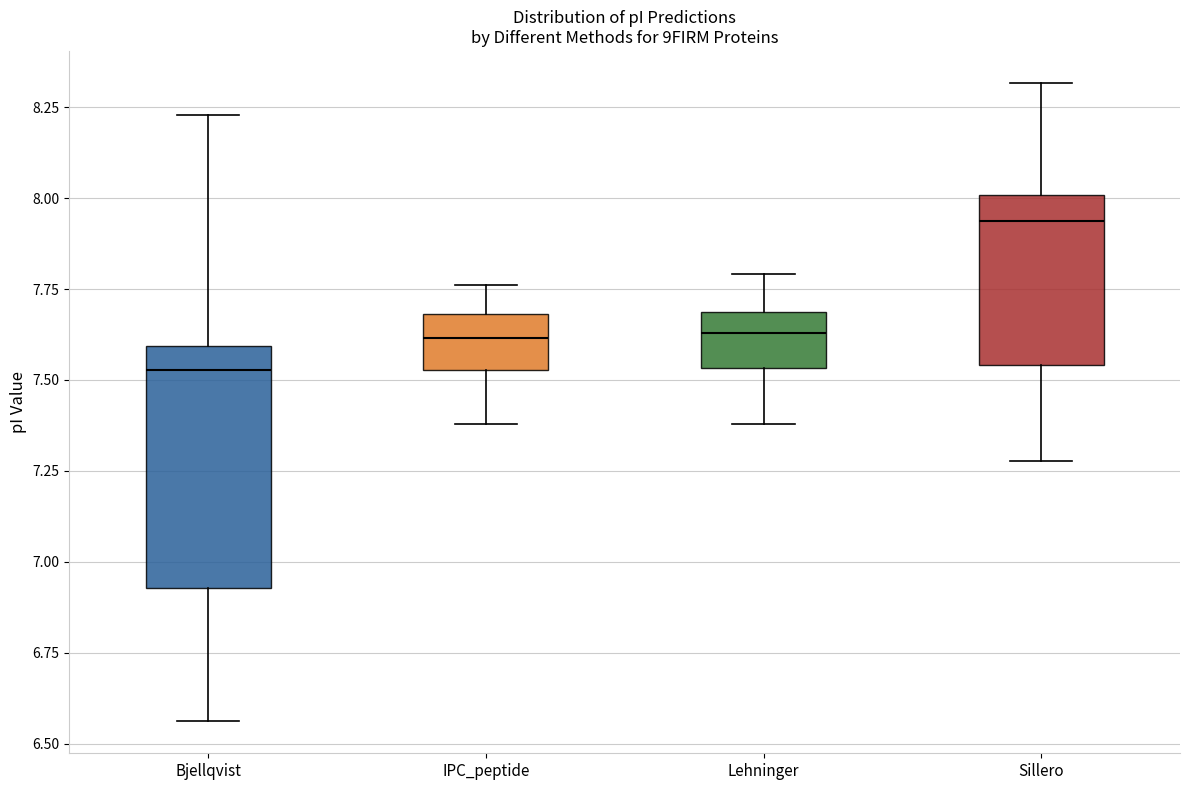

Reading left to right, transcribe this box plot: for each box, give where its median line is, the range the box spans, and where its two whiskers end, as read against the y-axis. The values are not printed on the chart, so give them approximately, as read against the axis.

Bjellqvist: median 7.55, box 6.95 to 7.60, whiskers 6.55 to 8.25
IPC_peptide: median 7.60, box 7.55 to 7.70, whiskers 7.40 to 7.75
Lehninger: median 7.65, box 7.55 to 7.70, whiskers 7.40 to 7.80
Sillero: median 7.95, box 7.55 to 8.00, whiskers 7.30 to 8.30